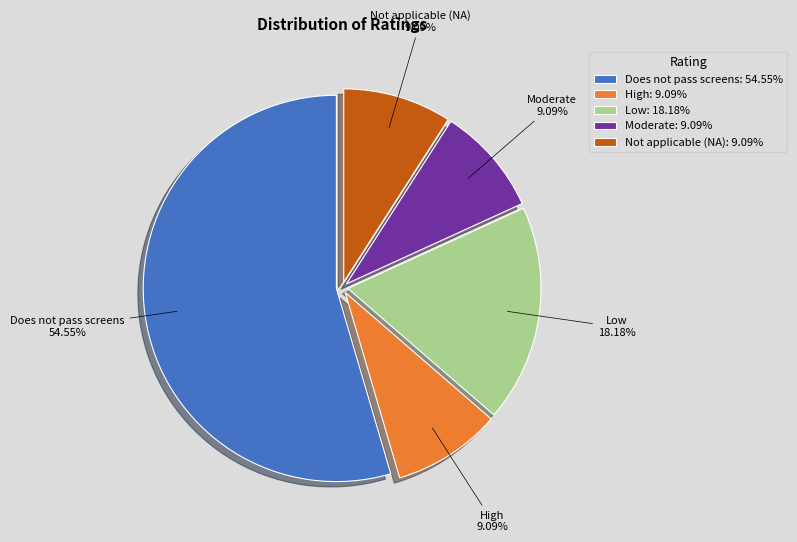

To the nearest percent, what is the average slice percentage?

20%